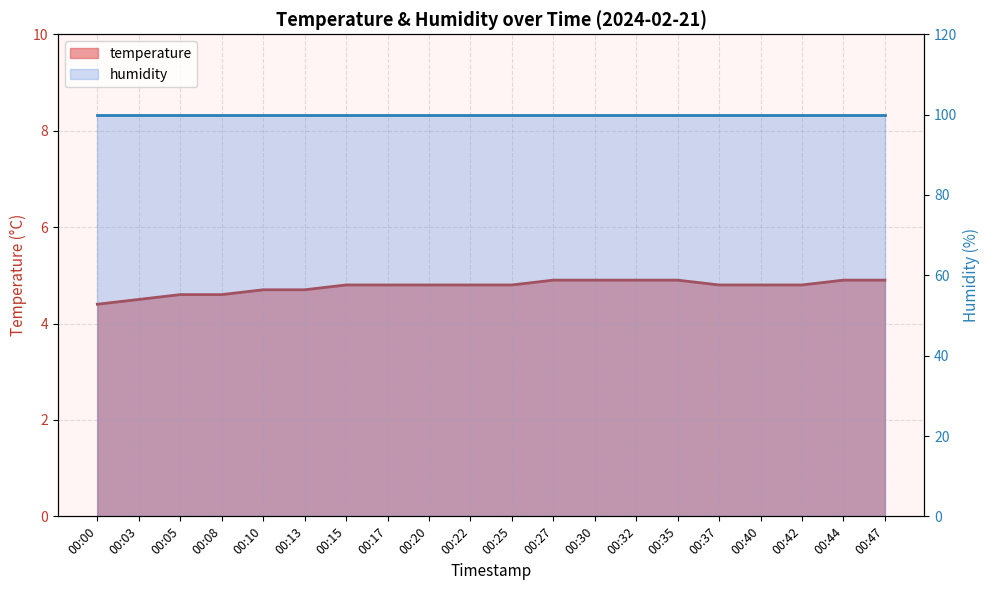

True or false: the data shows 4.8 at 00:40.

True